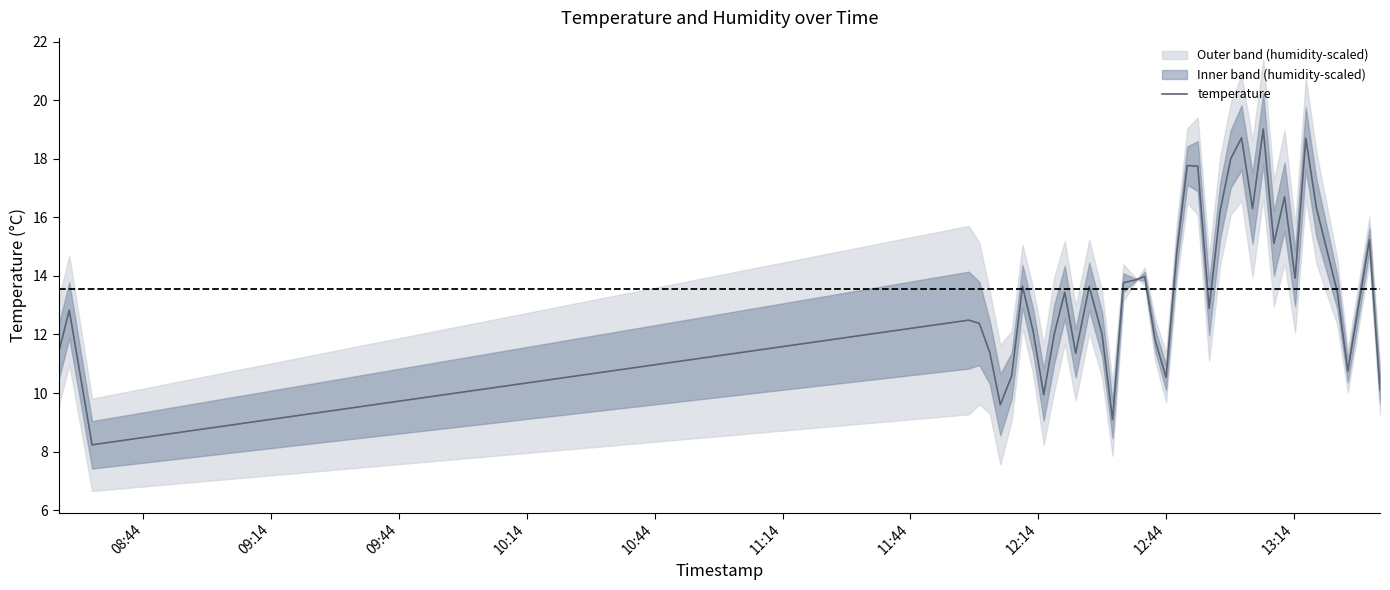

Count the number of values greater than 13.

21